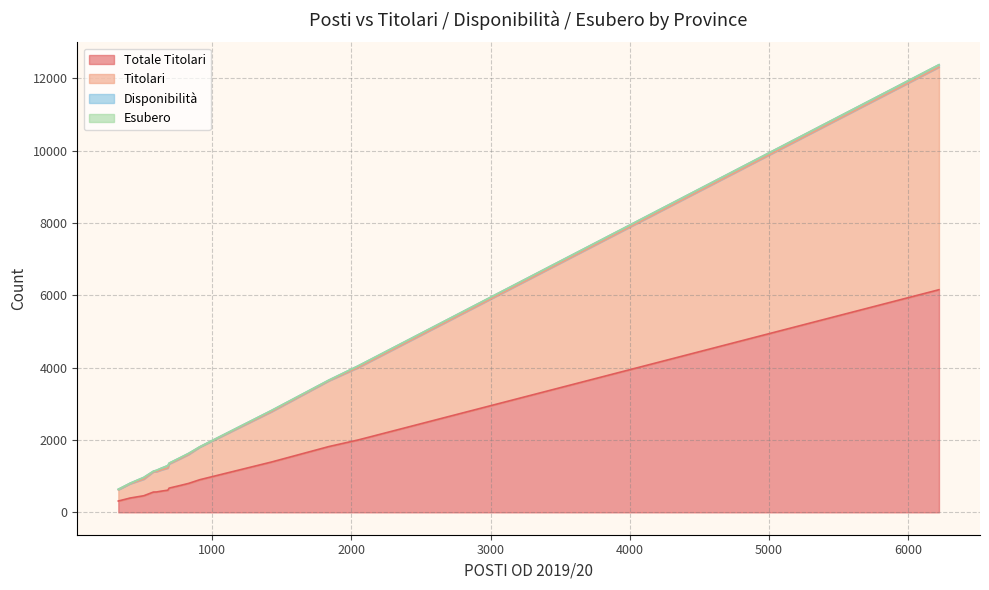

The Disponibilità series shows 31 at AQ. True or false?

False